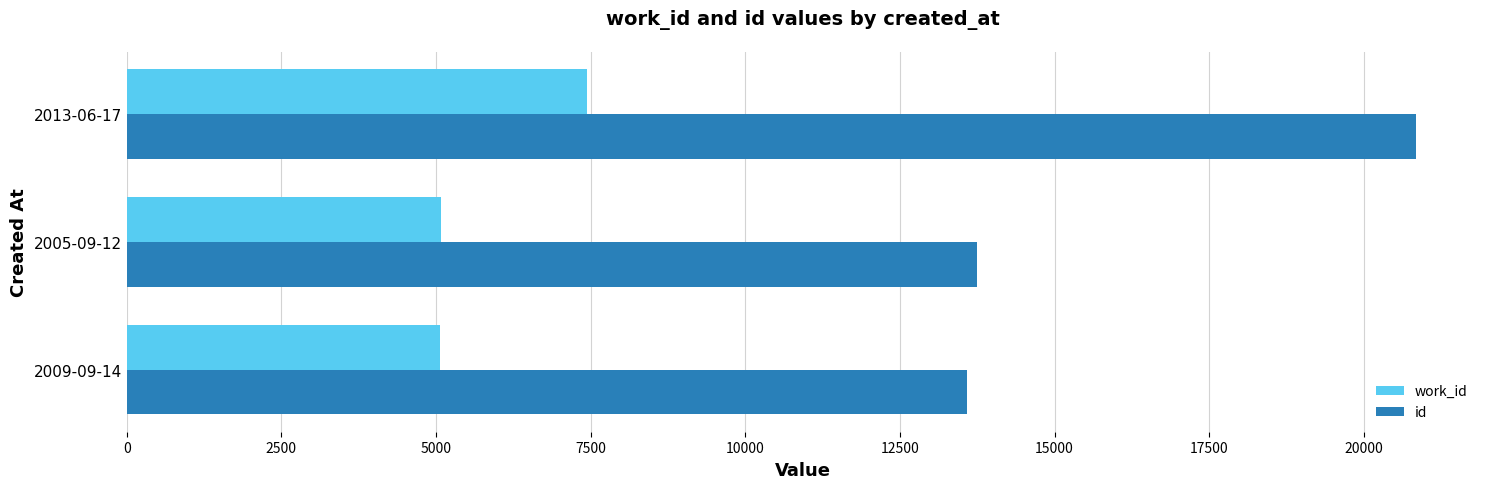

What is the spread (max minus min) of values at 2013-06-17?

13389